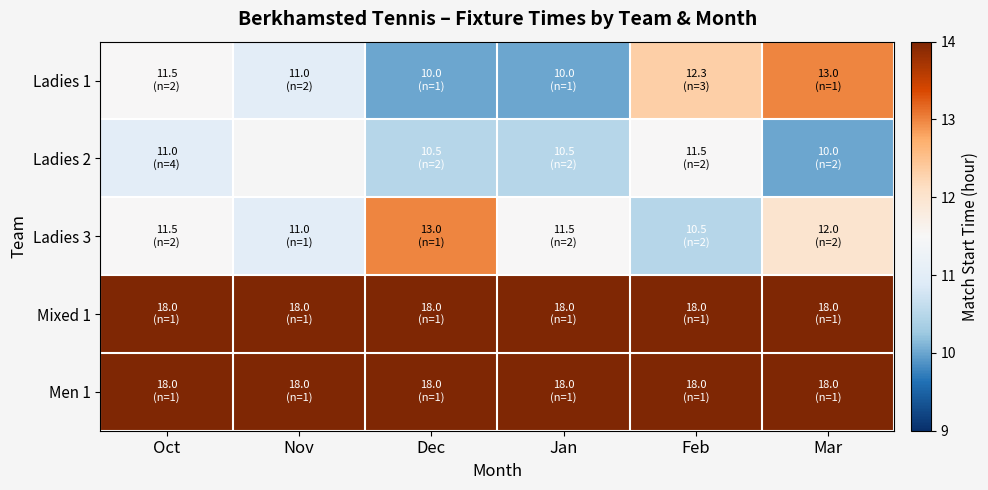

Rank the series by their maximum value, from lowest to highest.

Ladies 2, Ladies 1, Ladies 3, Mixed 1, Men 1